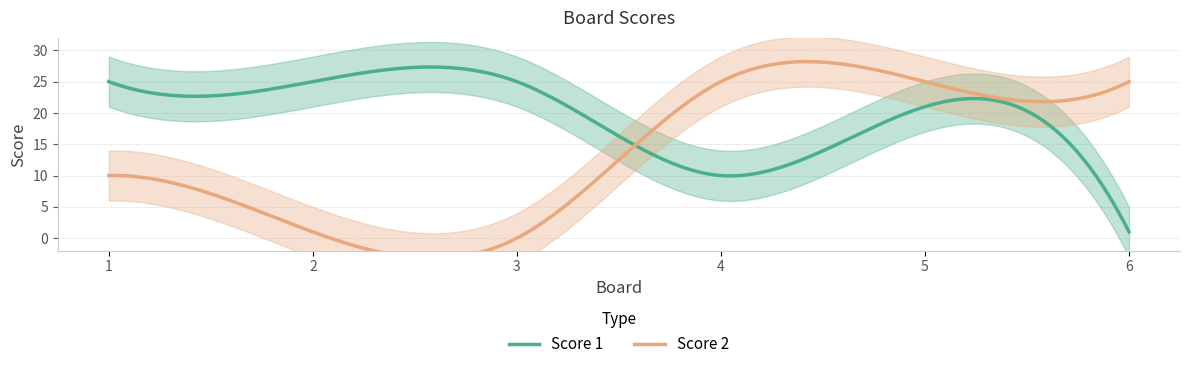

After their last crossing, which series has the higher values: Score 1 or Score 2?

Score 2